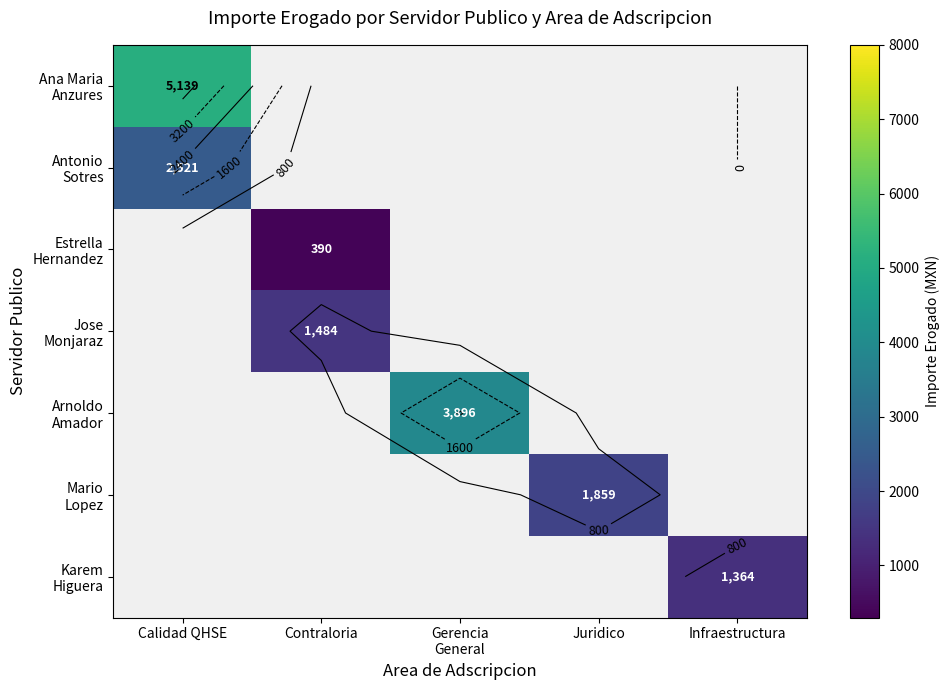

Count the number of categories in the chart.

5